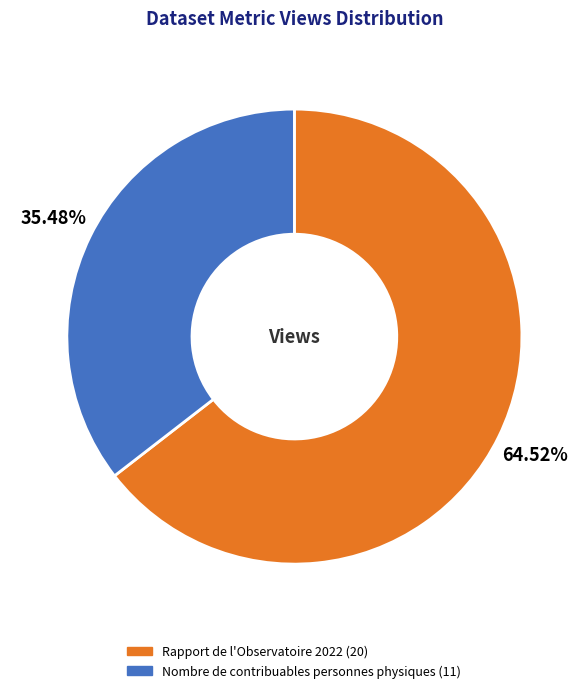

Which category accounts for the majority?

Rapport de l'Observatoire 2022